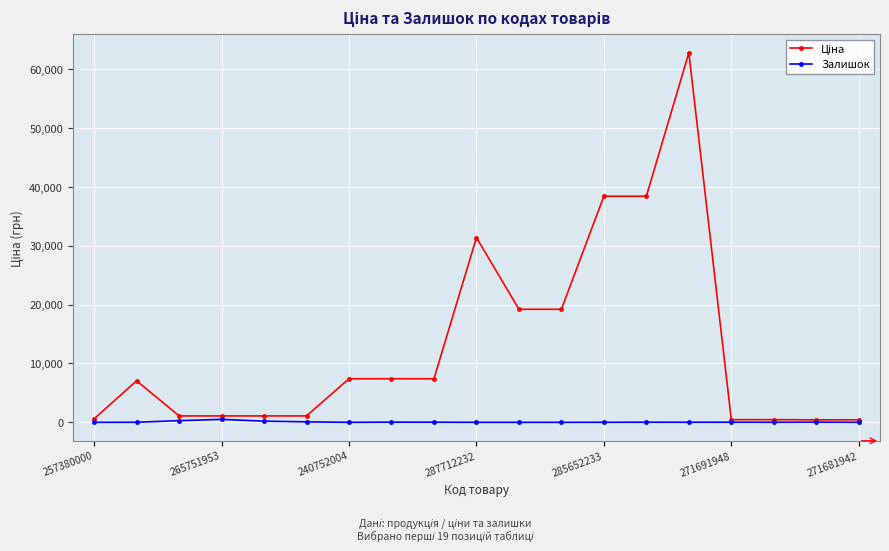

True or false: Залишок has more than 1 points higher than both neighbors.

True